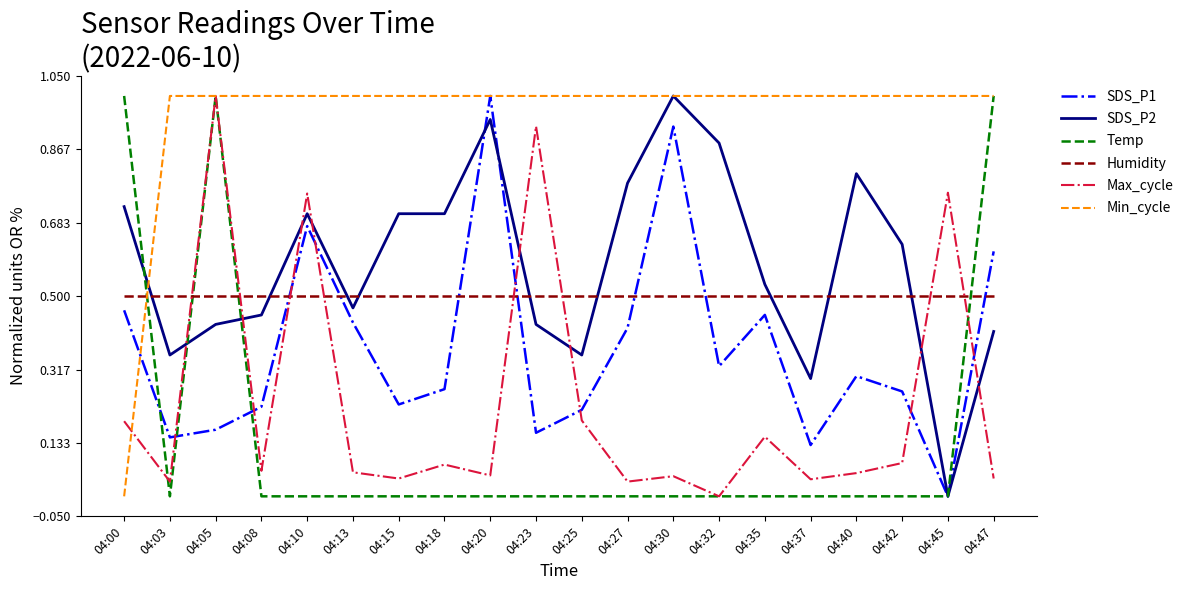

What is the total value across all series at 04:35?

2.6